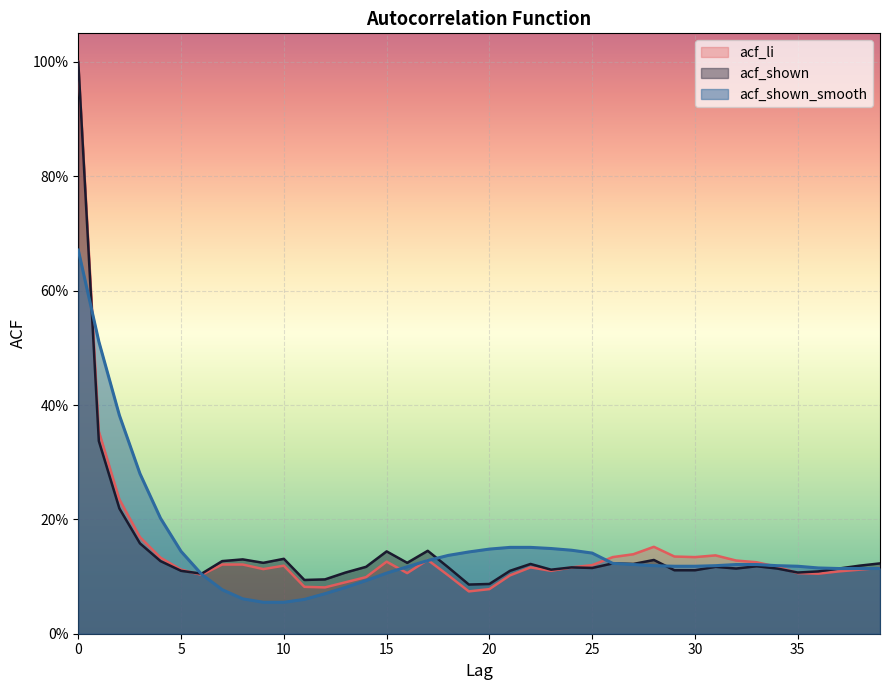

True or false: acf_shown_smooth and acf_shown cross at least once.

True